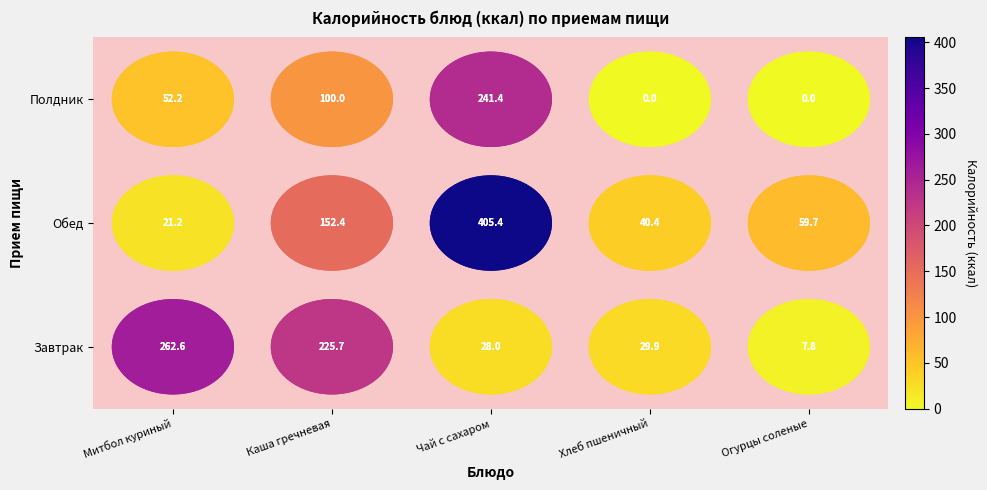

What is the difference between the highest and lowest values at Чай с сахаром?

377.4